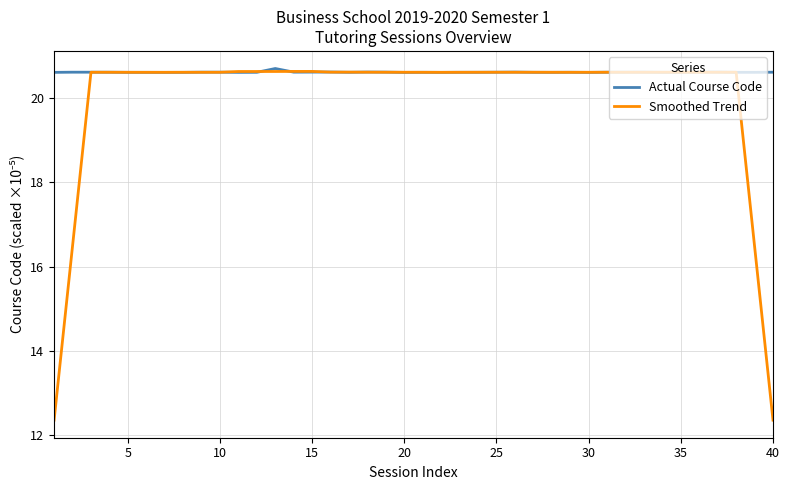

Which series has the largest total across all categories?

Actual Course Code